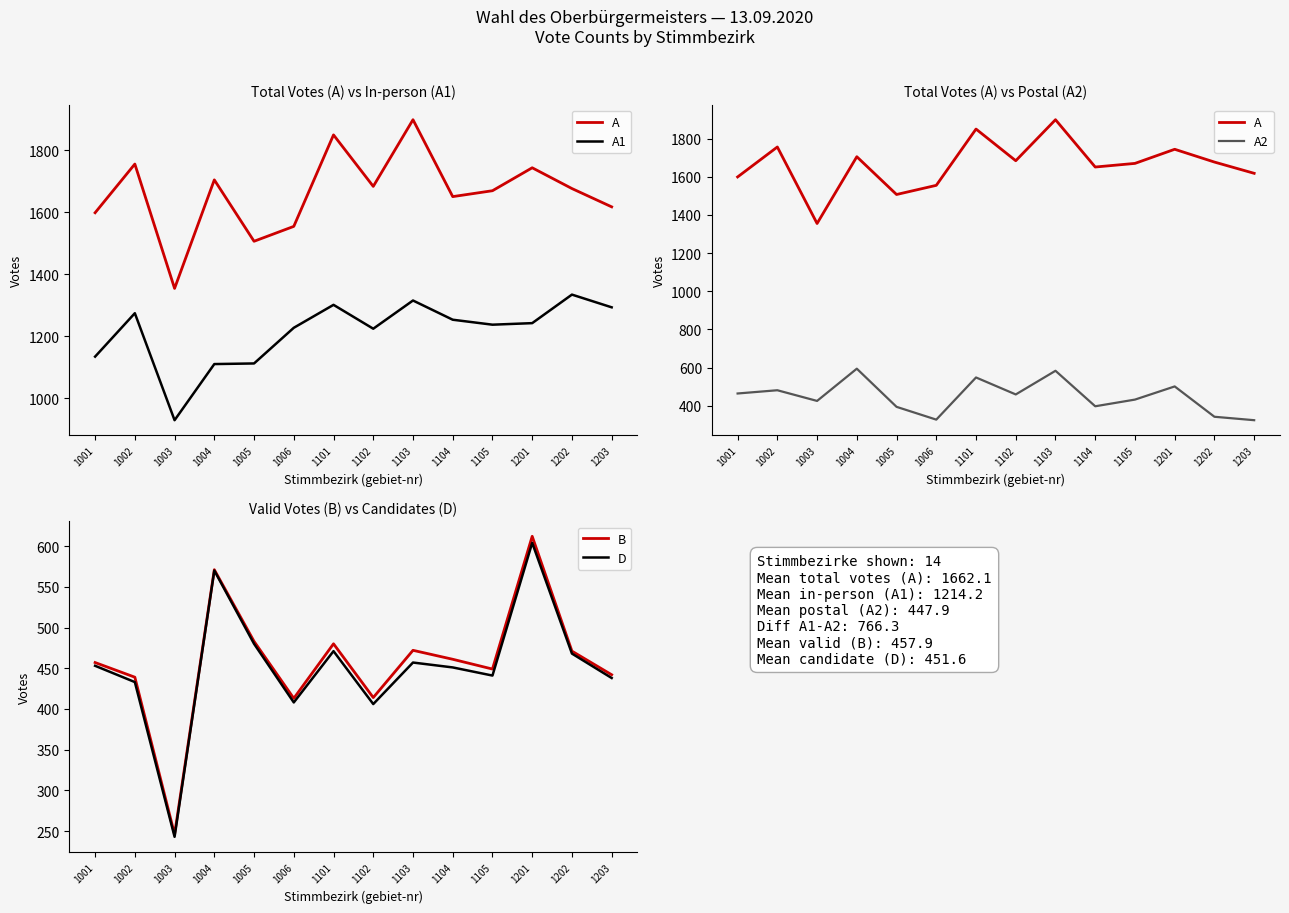

At which label does A first exceed 1677?

1002